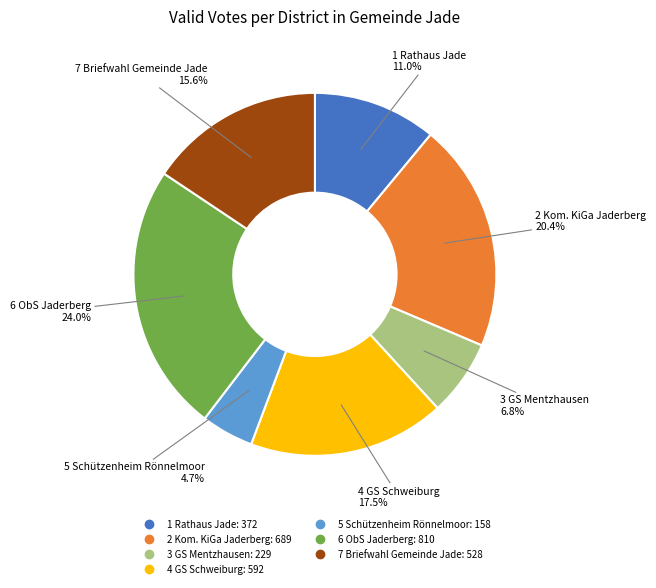

Count the number of slices in the pie.

7